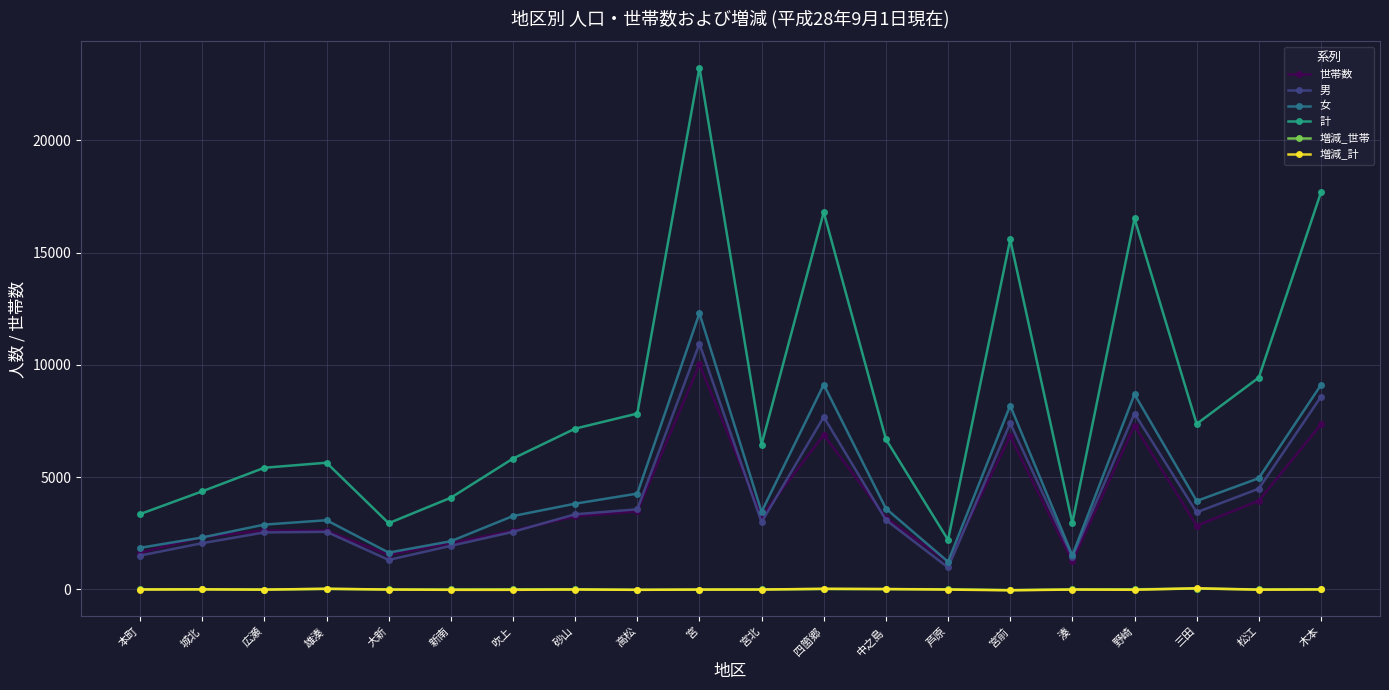

At which category is the sum across all series the highest?

宮